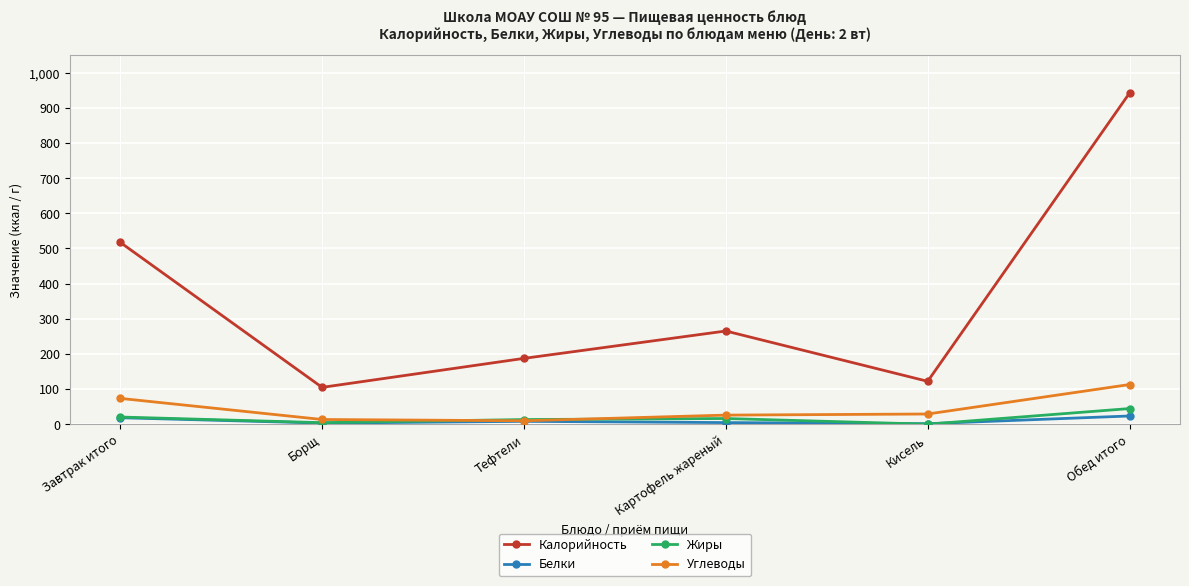

What are all the series names shown in the legend?

Калорийность, Белки, Жиры, Углеводы